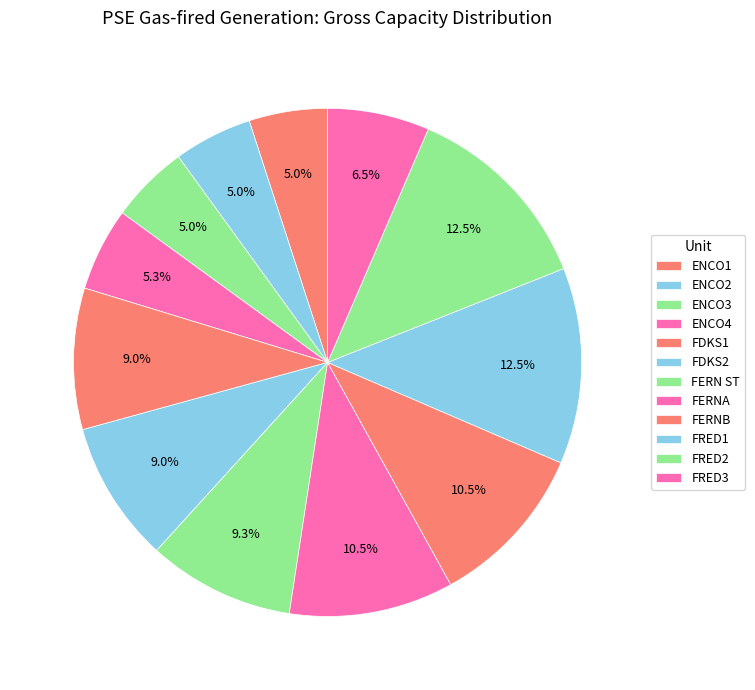

What is the total percentage of FRED2 and FERN ST?

21.8%